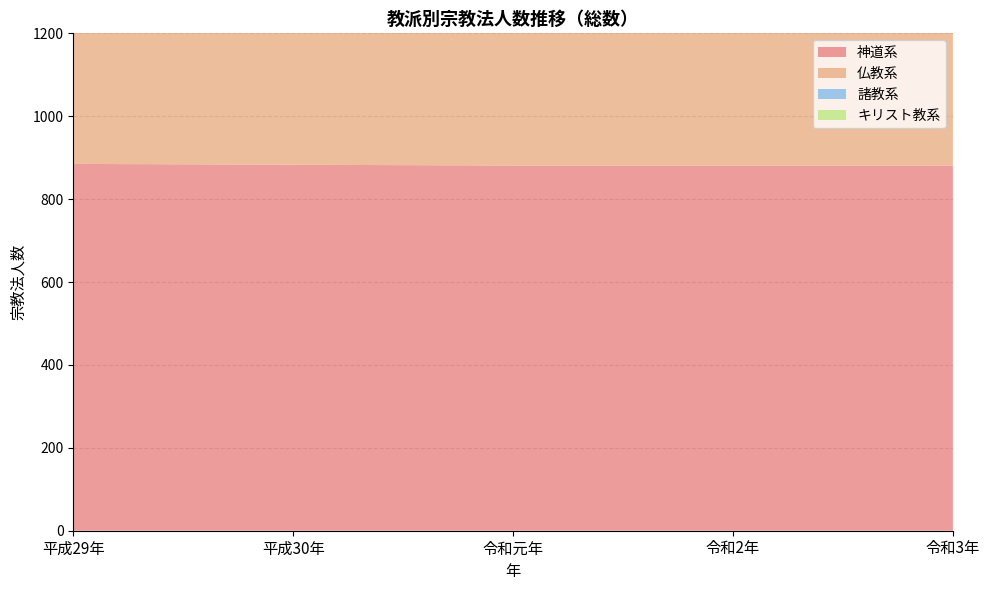

Reading left to right, list all the values displayed in this chart.

神道系: 平成29年=885	平成30年=883	令和元年=881	令和2年=881	令和3年=881
仏教系: 平成29年=631	平成30年=630	令和元年=629	令和2年=629	令和3年=629
諸教系: 平成29年=98	平成30年=98	令和元年=96	令和2年=95	令和3年=90
キリスト教系: 平成29年=52	平成30年=51	令和元年=51	令和2年=51	令和3年=50